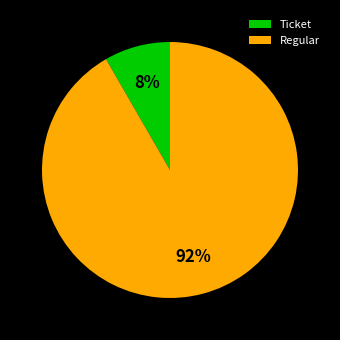

Between Ticket and Regular, which is larger?

Regular